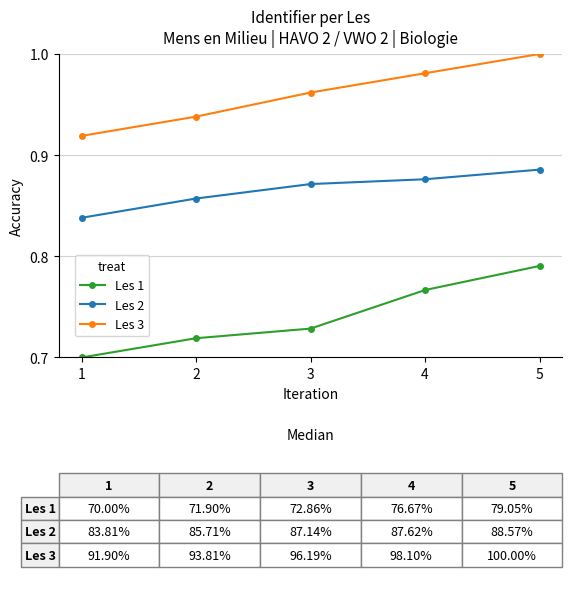

True or false: Les 2 has a value of 1.3 at 3.

False